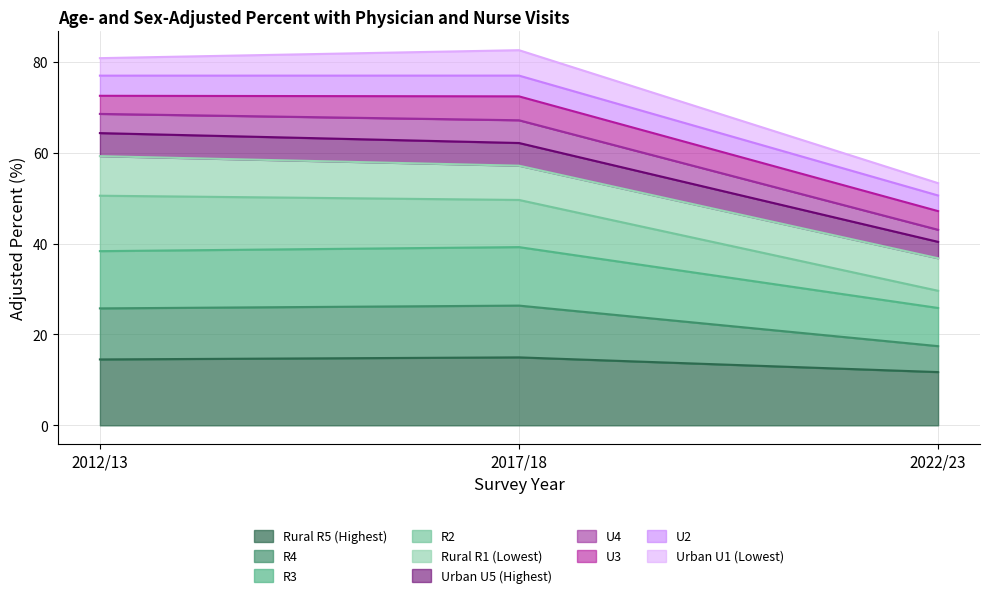

What is the highest value of the Rural R5 (Highest) series?

15.0